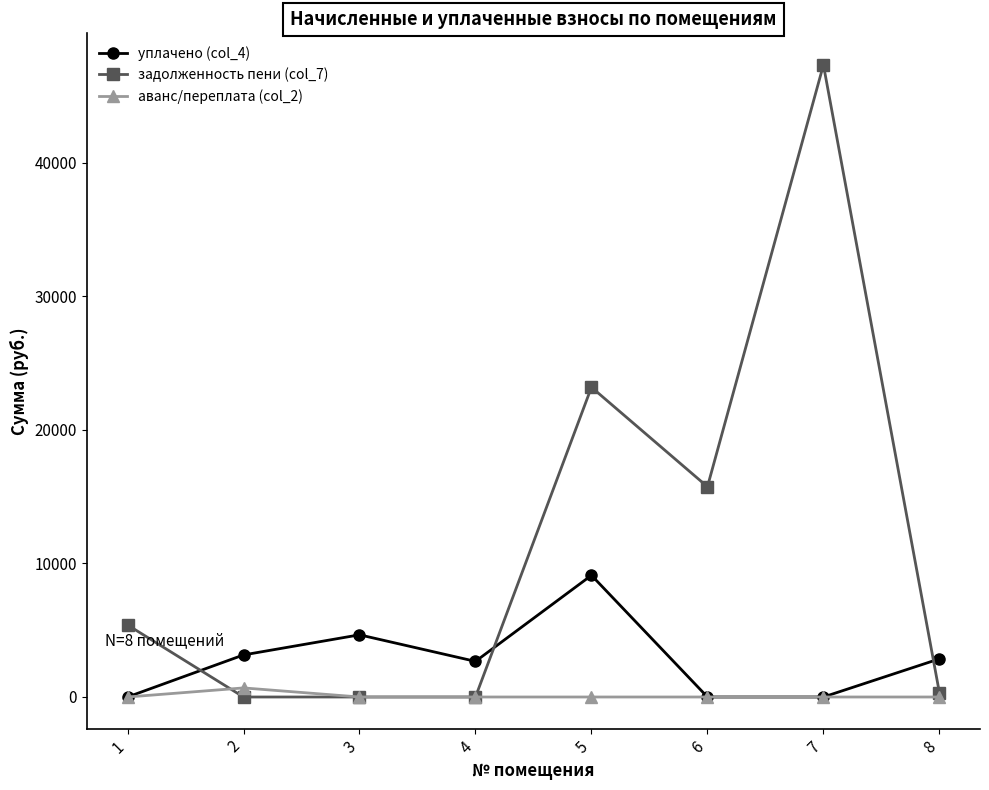

At 2, list the series in order from largest to smallest.

уплачено (col_4), аванс/переплата (col_2), задолженность пени (col_7)